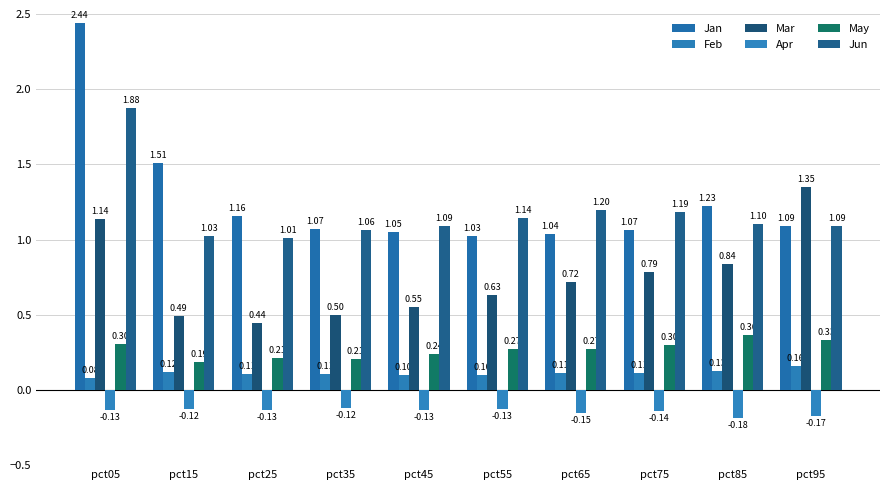

At which label does Mar reach its minimum?

pct25